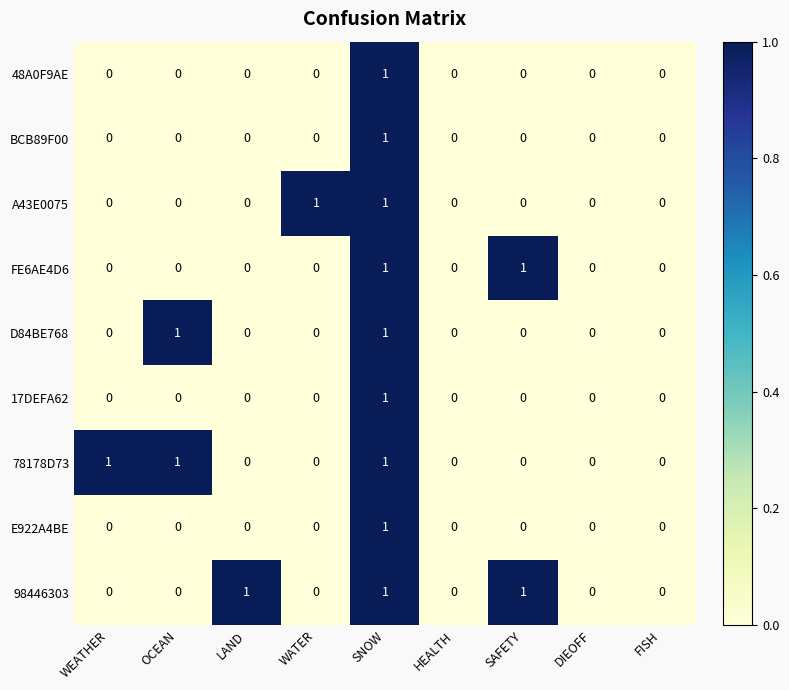

Count the number of data series in this chart.

9